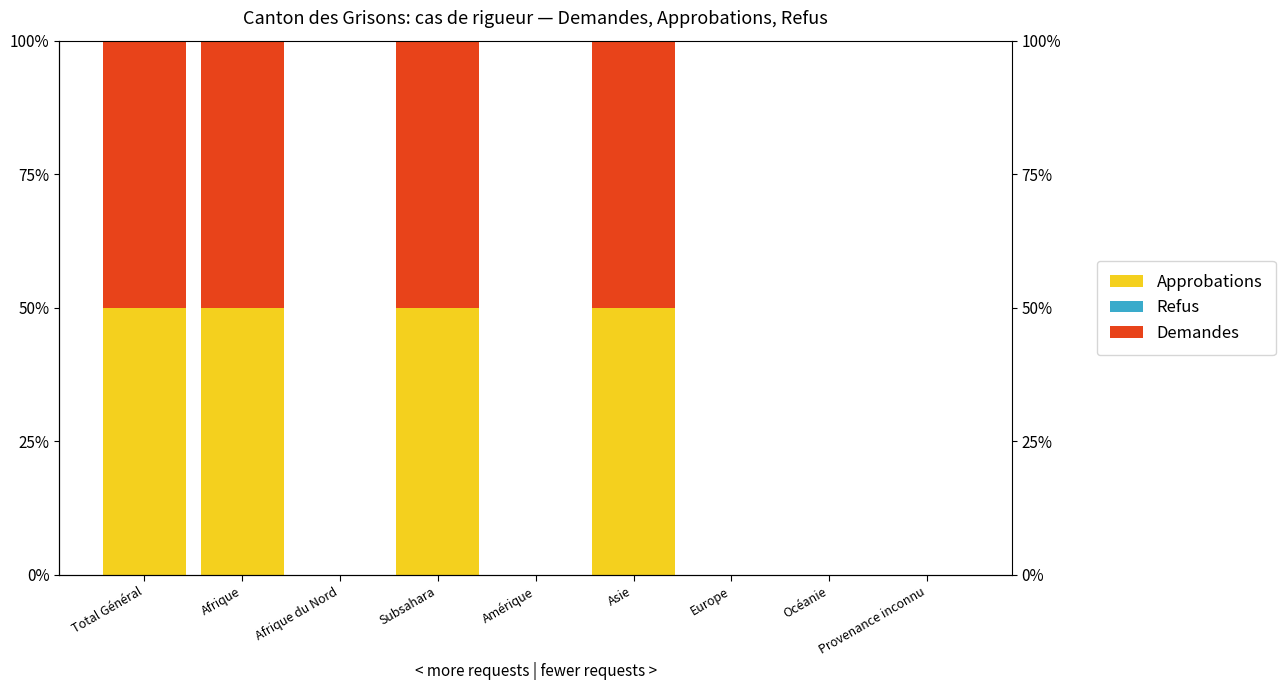

What is the sum of all Demandes values?

2.0